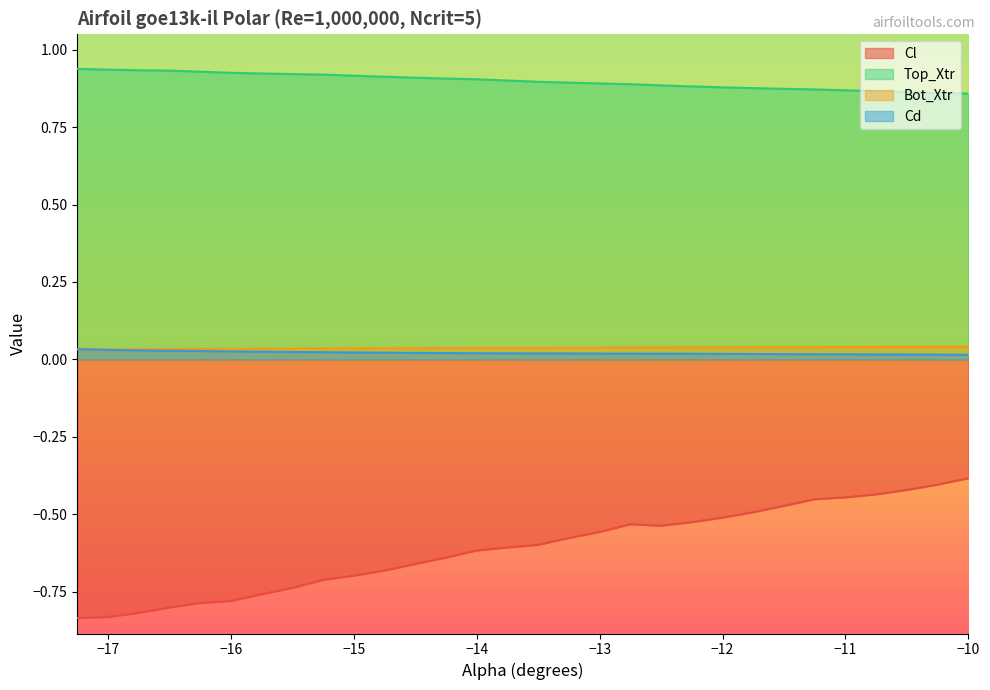

Which series has the largest range (max minus min)?

Cl